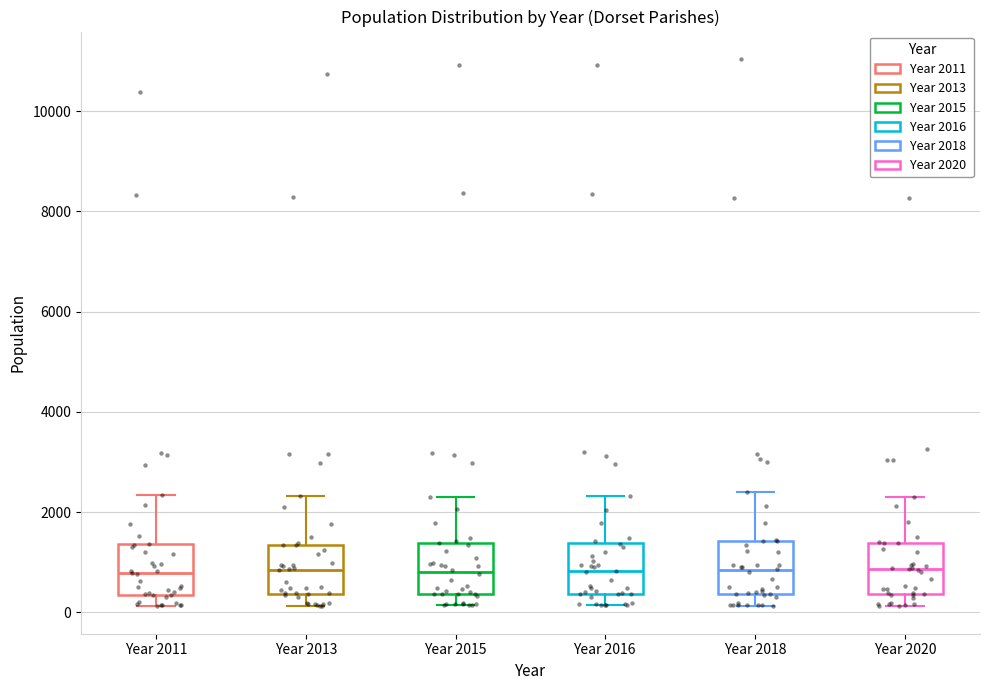

Reading left to right, read every box against the y-axis: the position of its median line, the range the box covers, and the ends of its whiskers. The values are not printed on the chart, so give them approximately, as read against the axis.

Year 2011: median 800, box 400 to 1400, whiskers 200 to 2400
Year 2013: median 800, box 400 to 1400, whiskers 200 to 2400
Year 2015: median 800, box 400 to 1400, whiskers 200 to 2400
Year 2016: median 800, box 400 to 1400, whiskers 200 to 2400
Year 2018: median 800, box 400 to 1400, whiskers 200 to 2400
Year 2020: median 800, box 400 to 1400, whiskers 200 to 2200